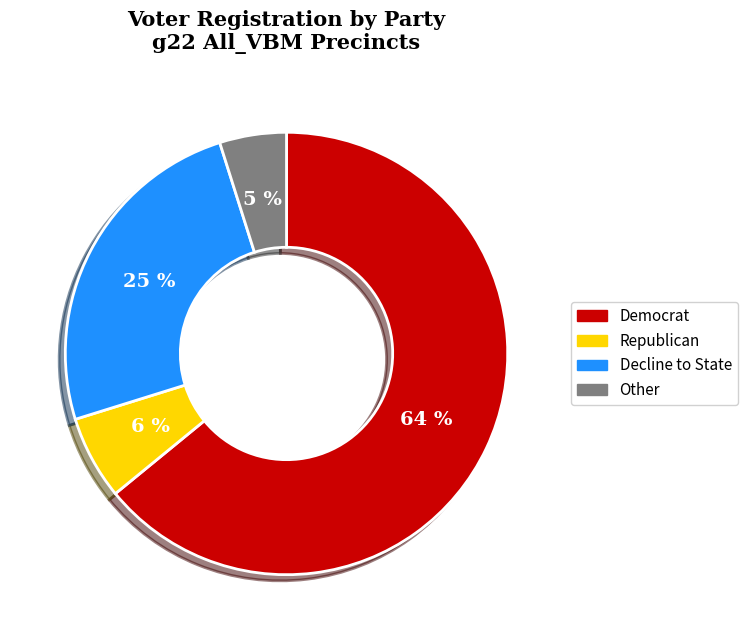

Is there a majority slice in this chart?

Yes